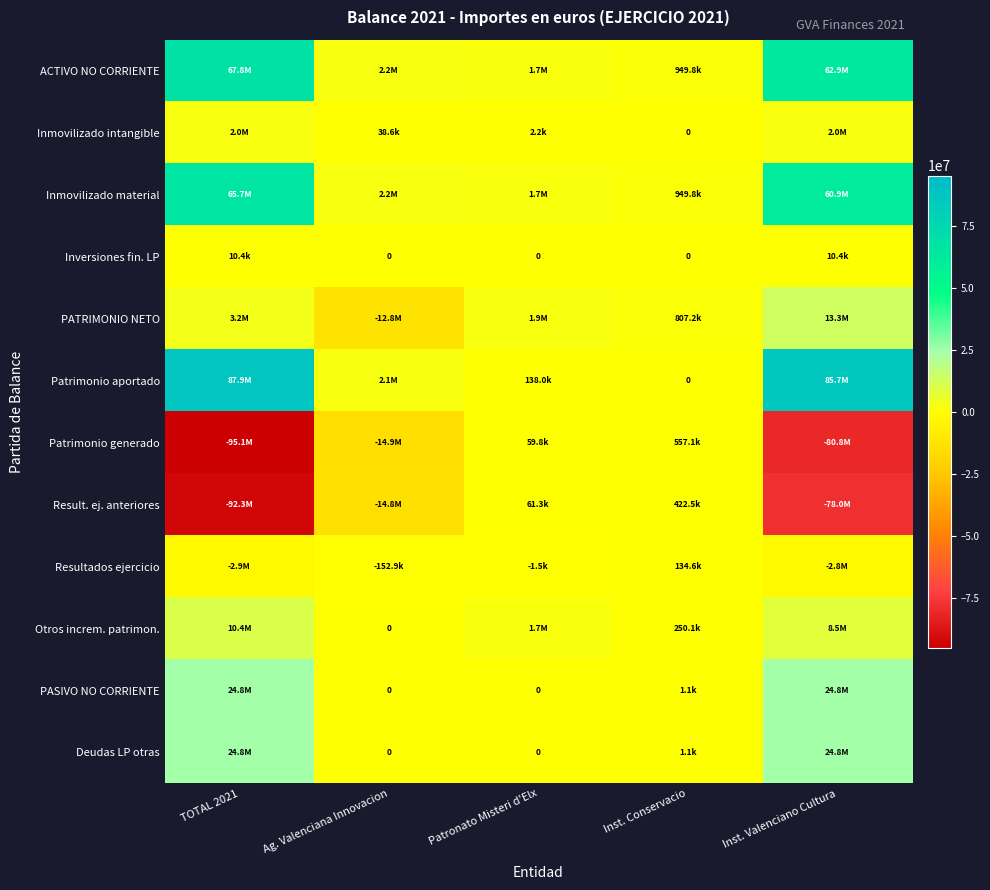

How many categories are shown in the chart?

5